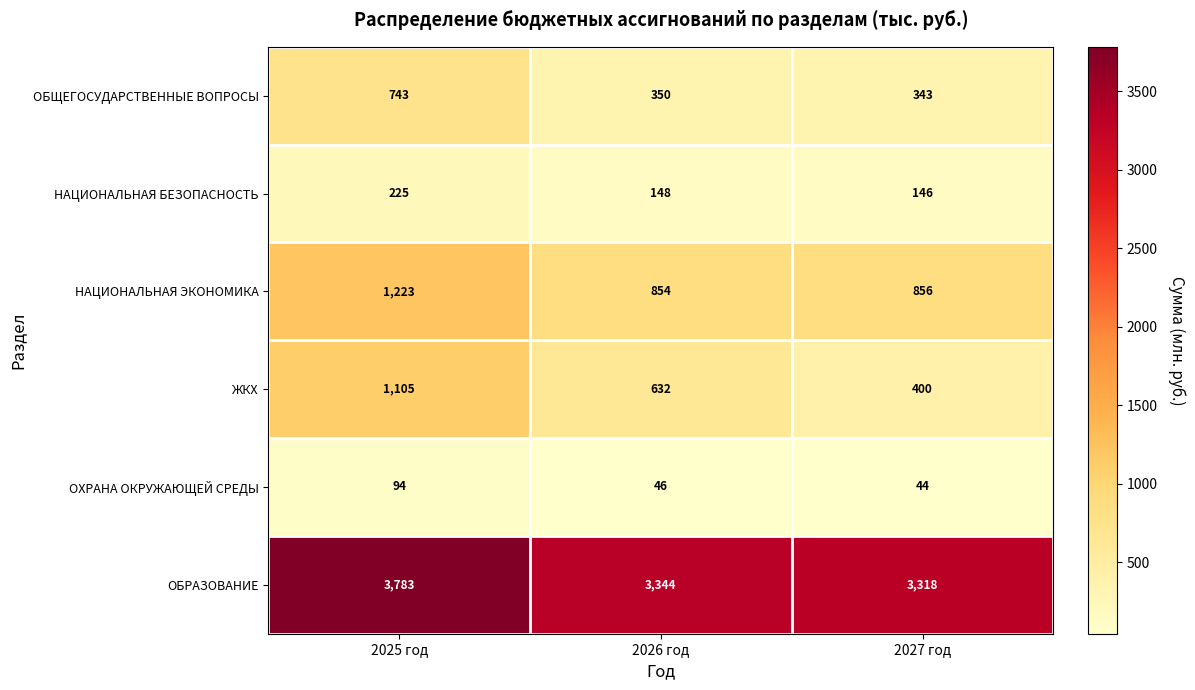

What is the difference between the maximum and minimum values in the ЖКХ series?

705